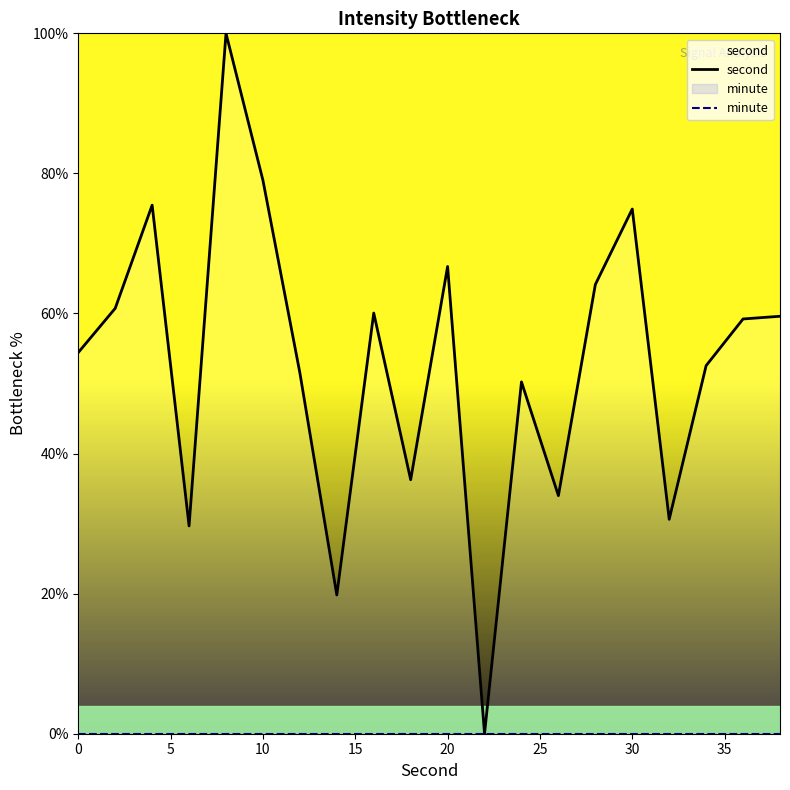

Which series has the widest spread of values?

second